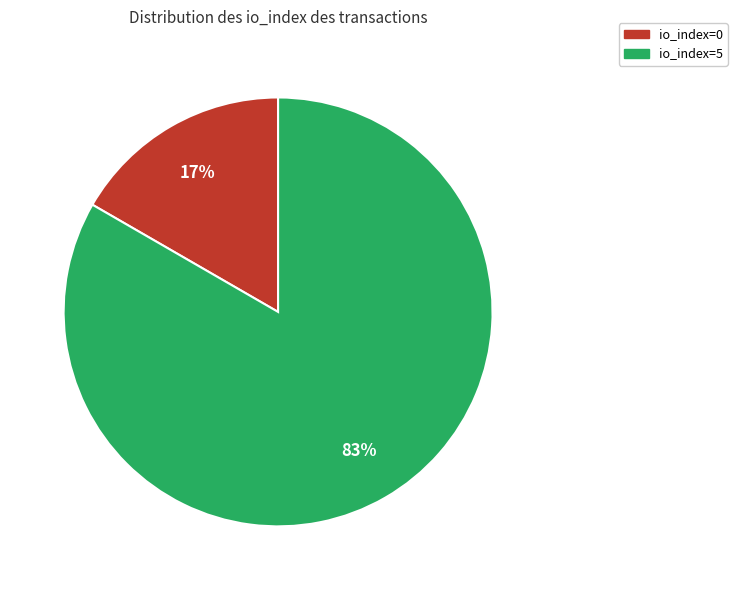

Does io_index=5 account for over 50% of the chart?

Yes